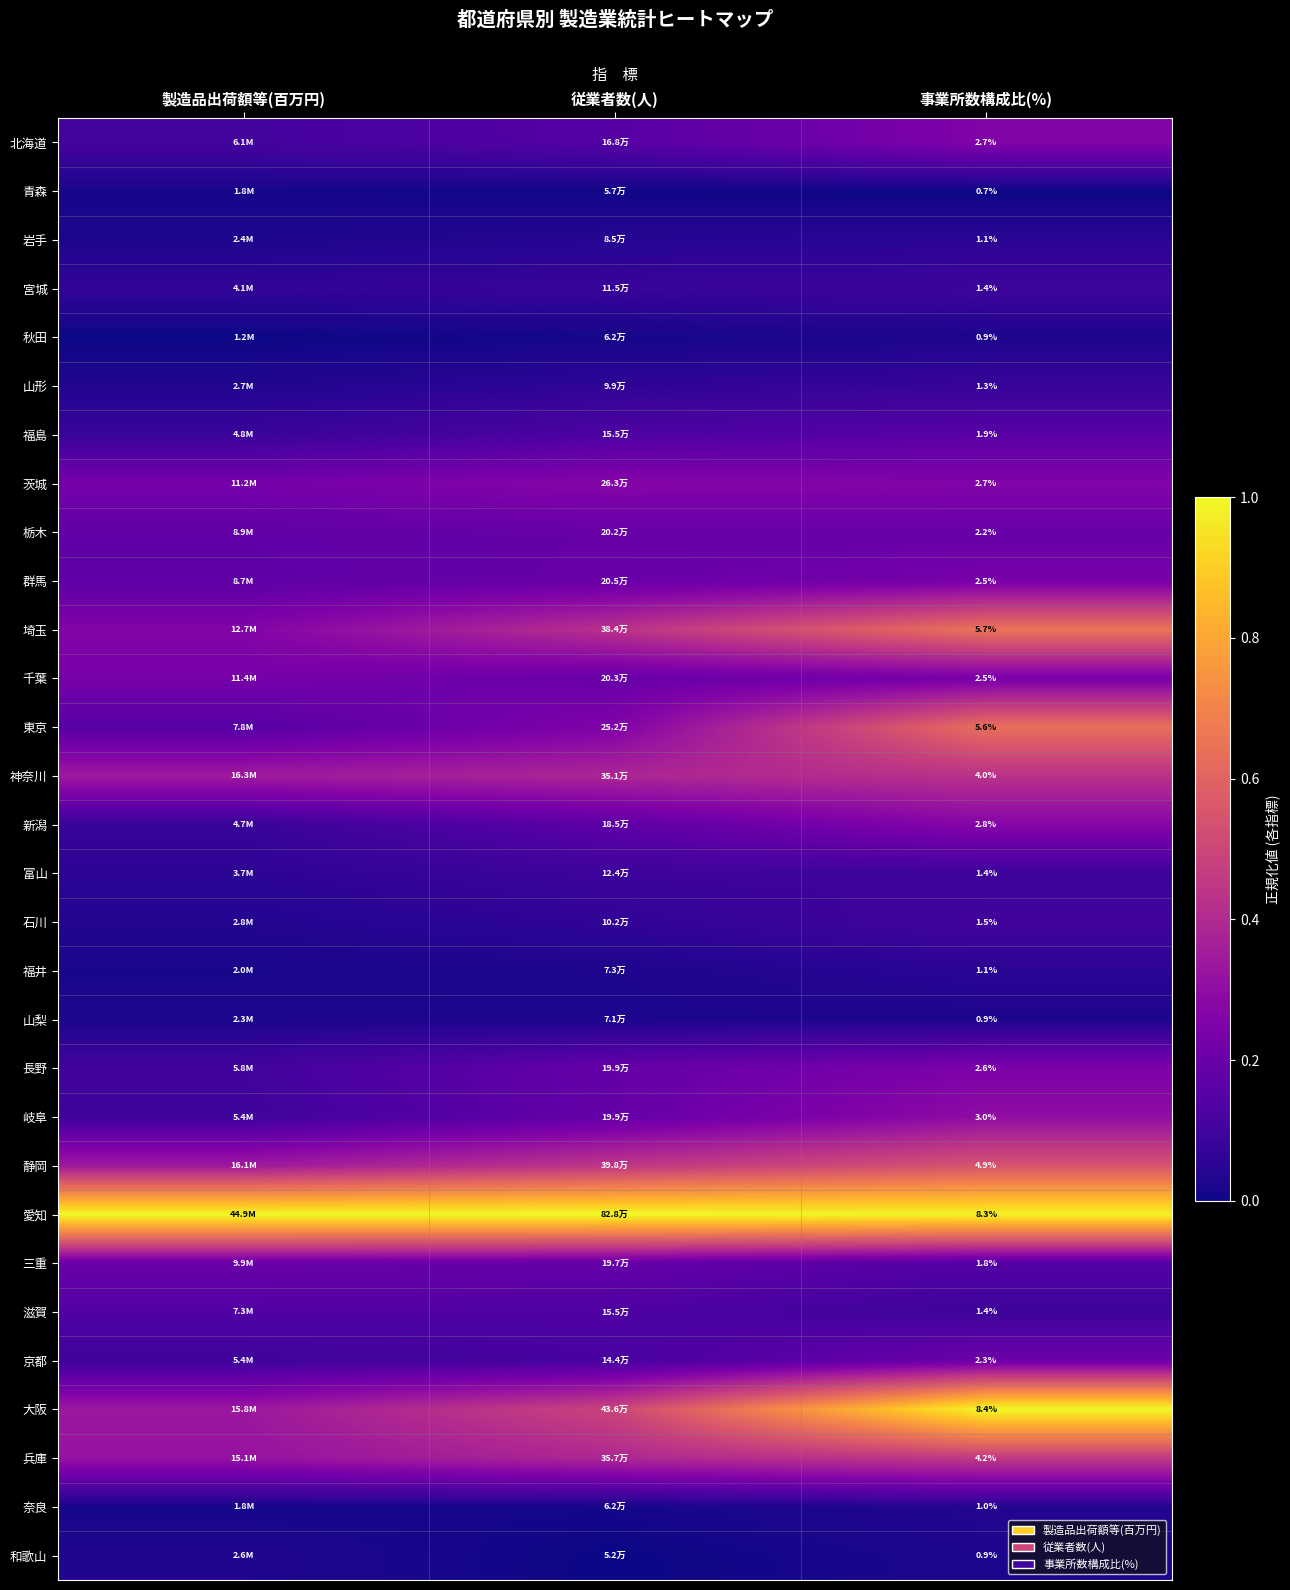

At which label does 兵庫 reach its peak?

事業所数構成比(%)